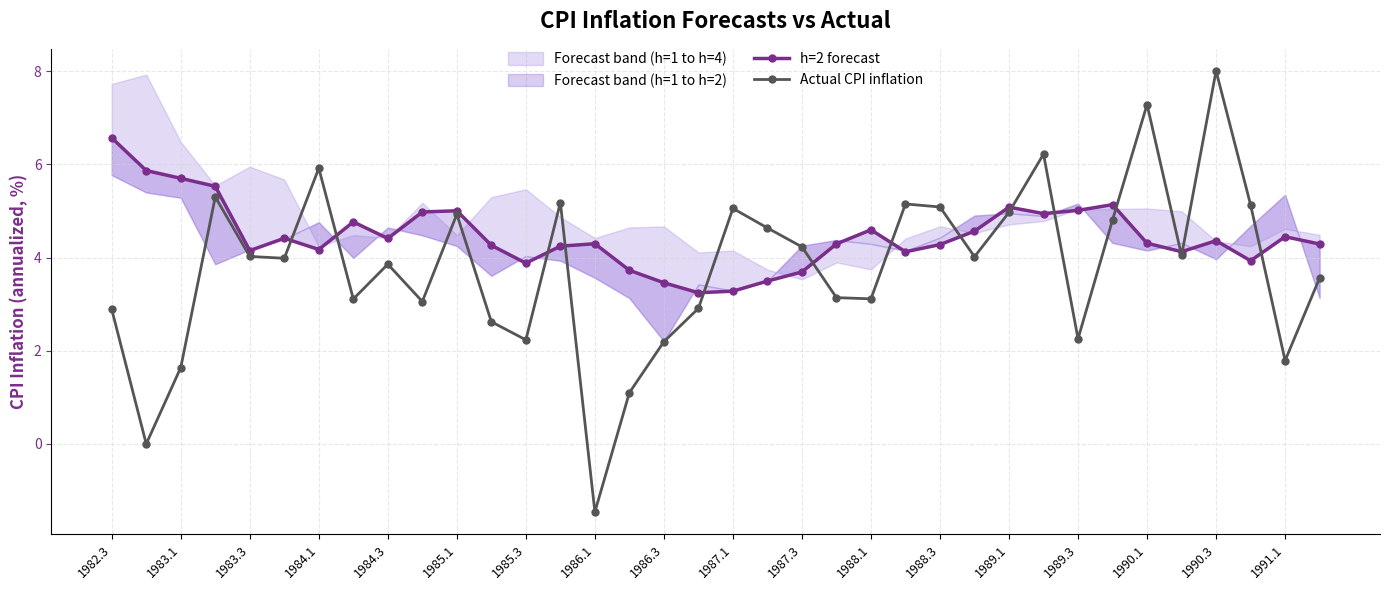

What value does the Actual CPI inflation series have at 1986.1?

-1.5